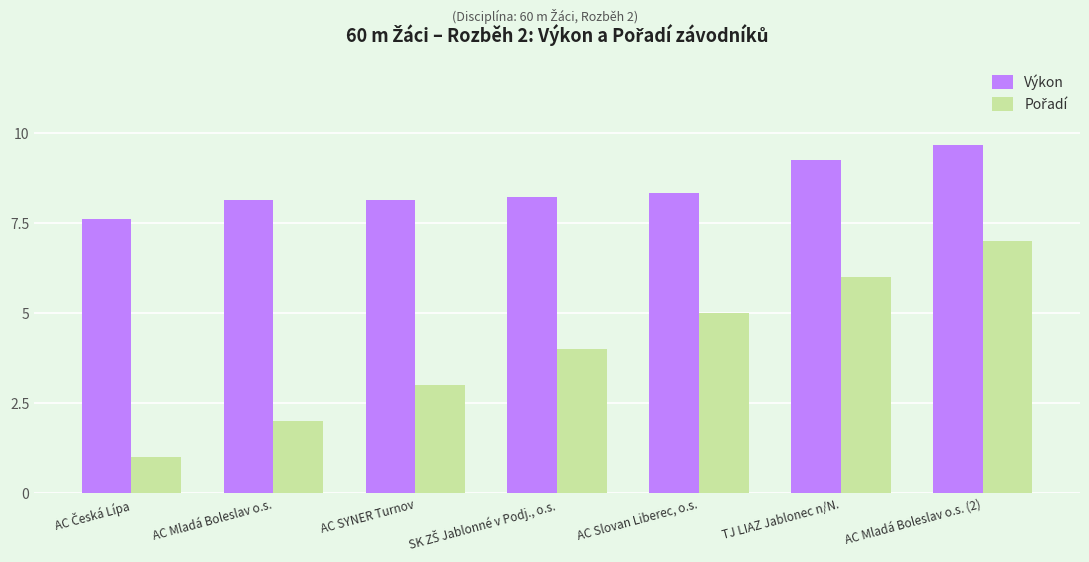

The Výkon series shows 2.1 at AC Mladá Boleslav o.s. (2). True or false?

False